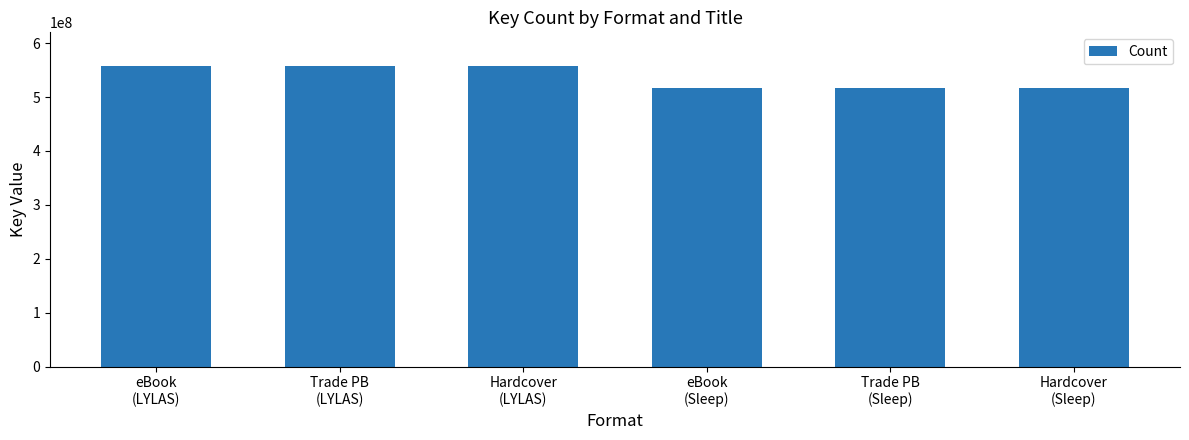

How many values are between 515956522 and 557859449?

6